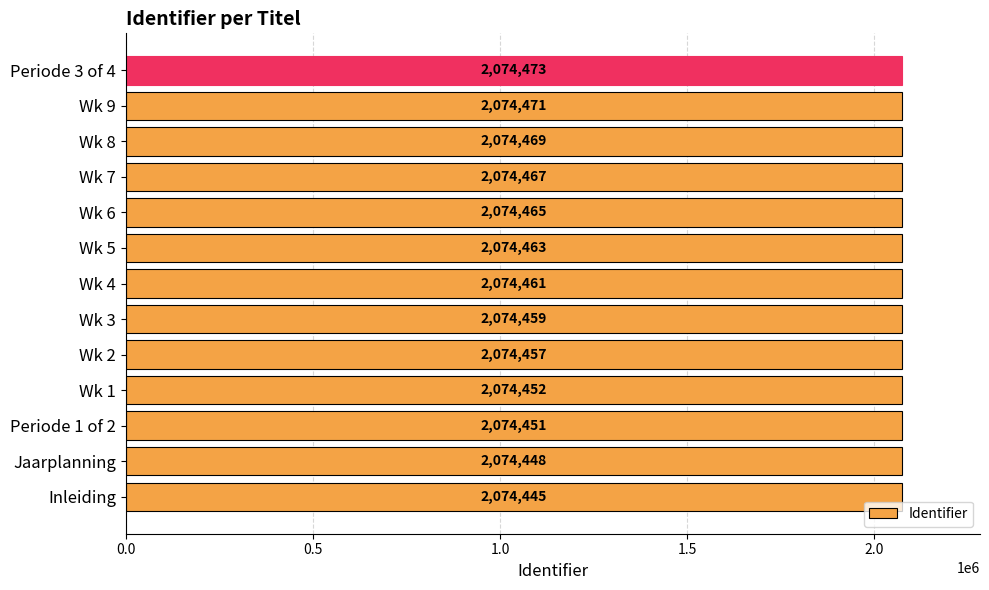

Are the bars horizontal?

Yes